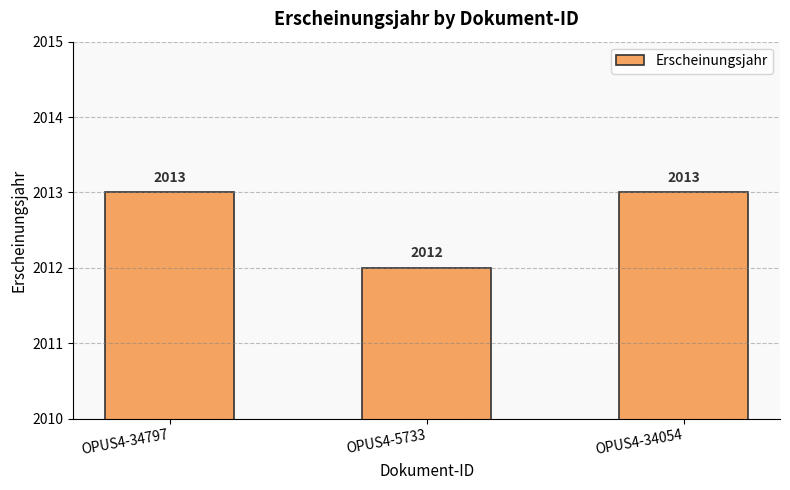

What is the label of the 1st bar from the right?

OPUS4-34054